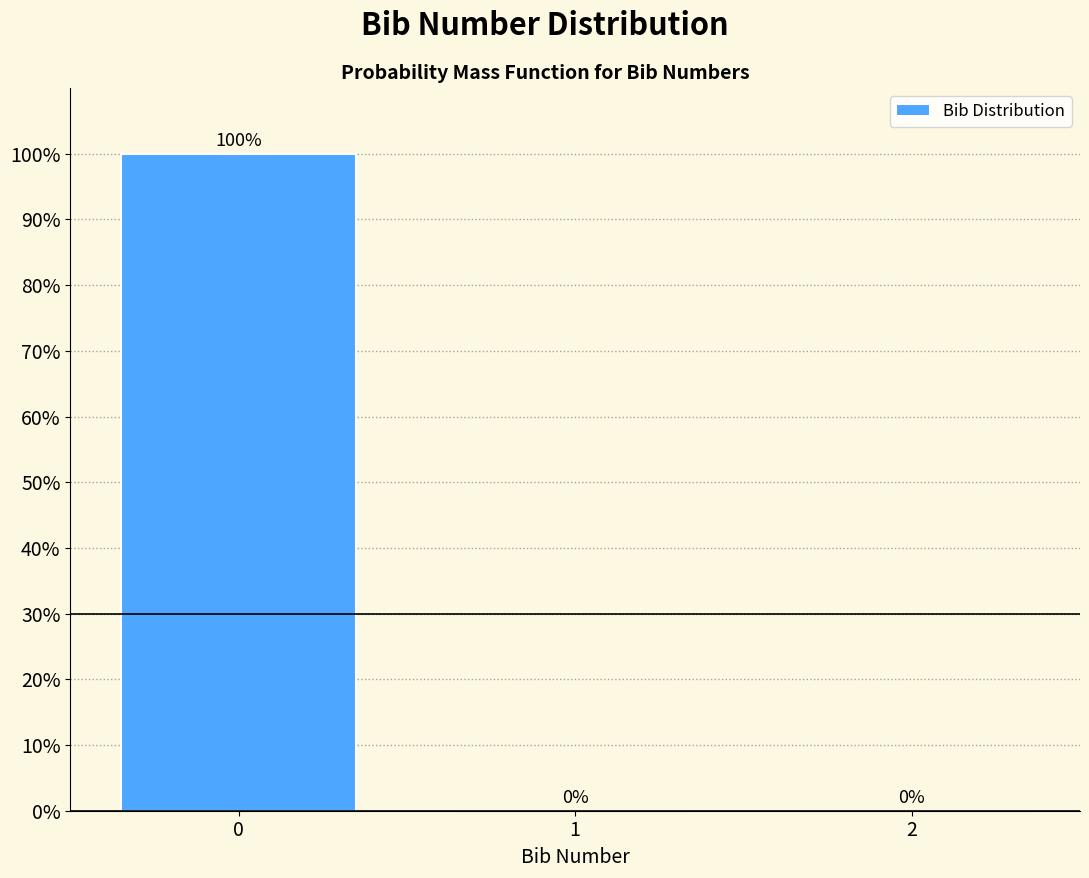

Reading right to left, list all the values displayed in this chart.

2=0	1=0	0=100